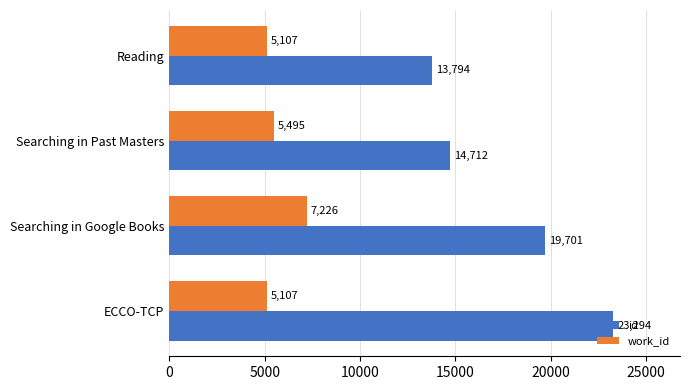

What is the difference between the maximum and second lowest values in the id series?

8582